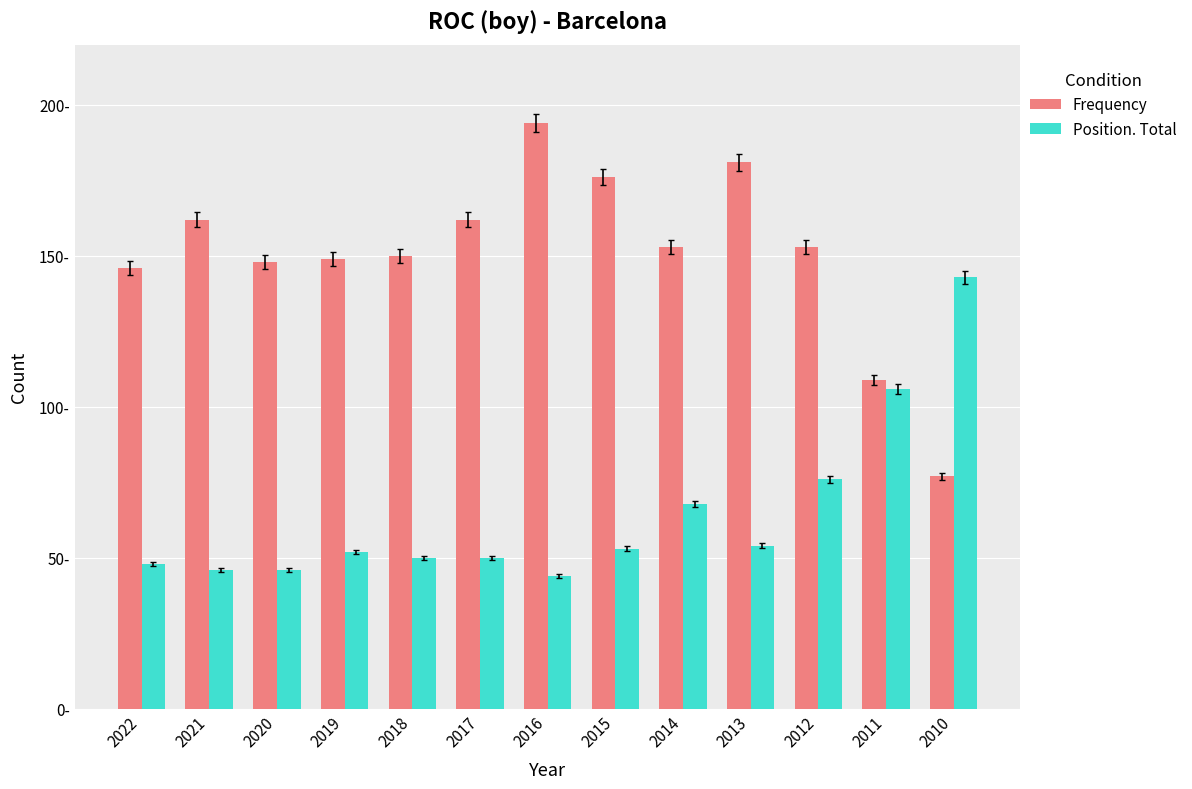

Is the value of Frequency at 2012 greater than the value of Position. Total at 2013?

Yes